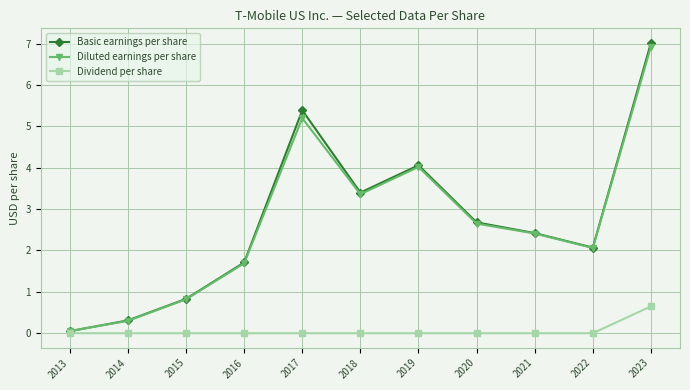

Is it true that Diluted earnings per share equals 2.3 at 2016?

False